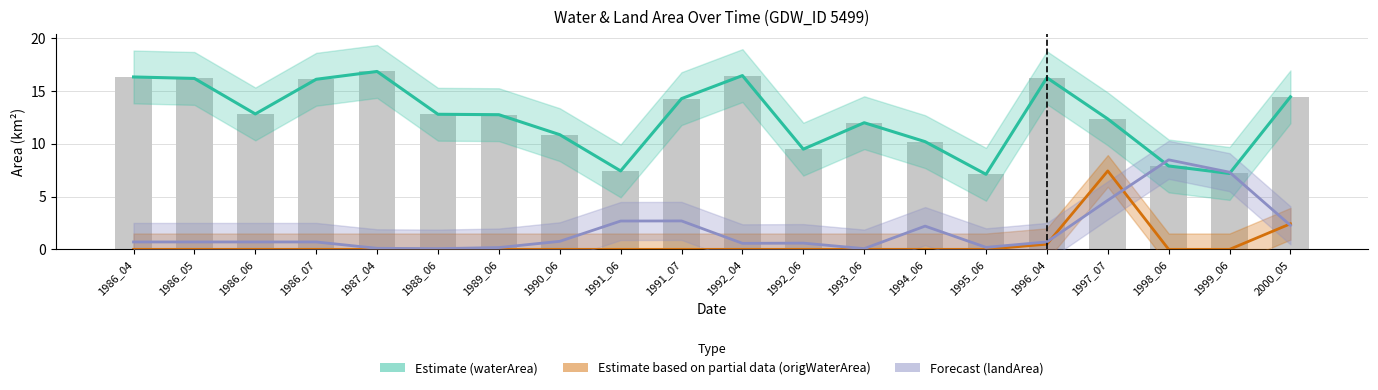

What is the spread (max minus min) of values at 1992_04?

16.4